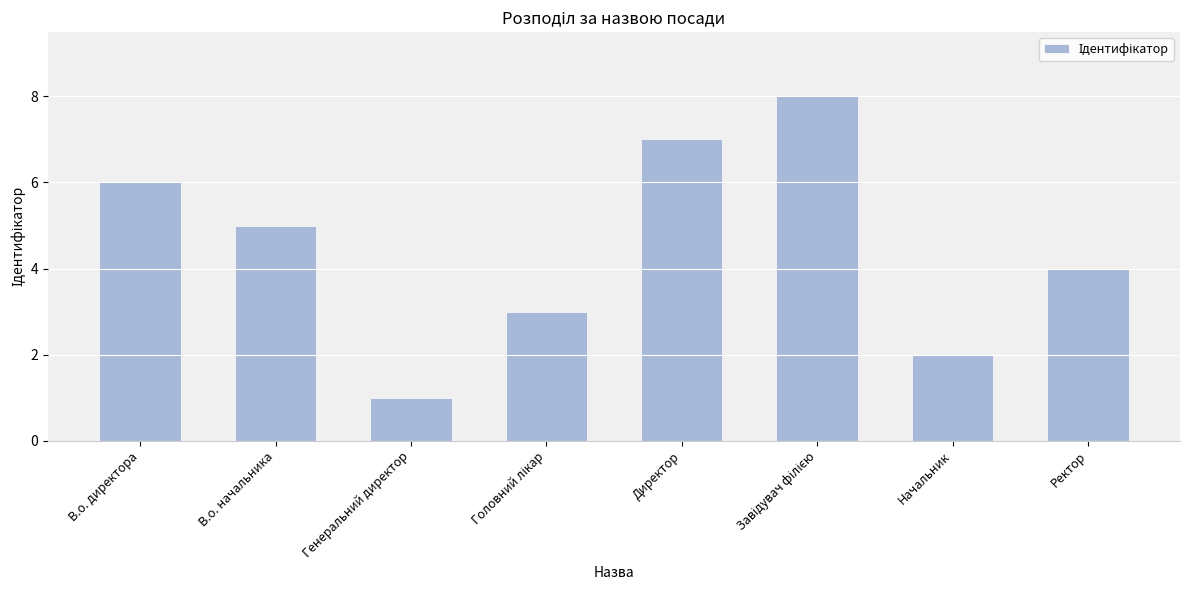

Count the number of data series in this chart.

1